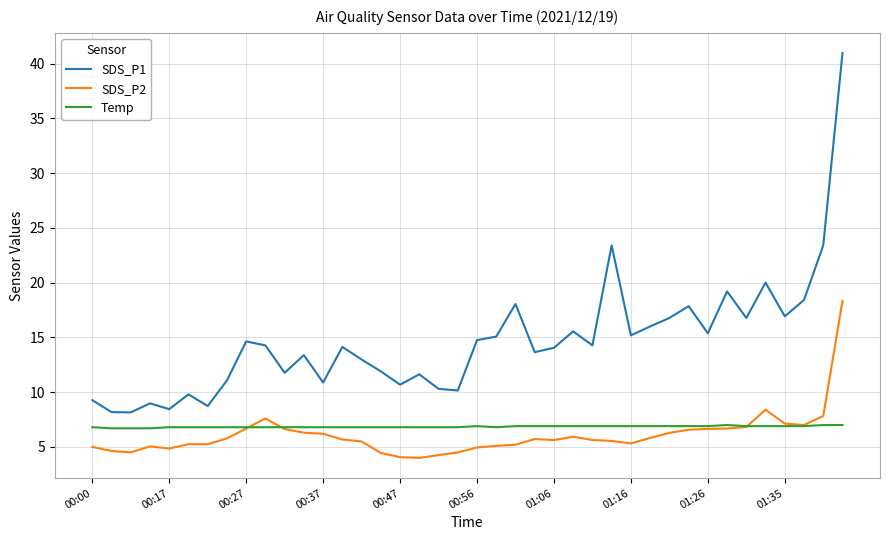

True or false: SDS_P1 and SDS_P2 cross at least once.

False